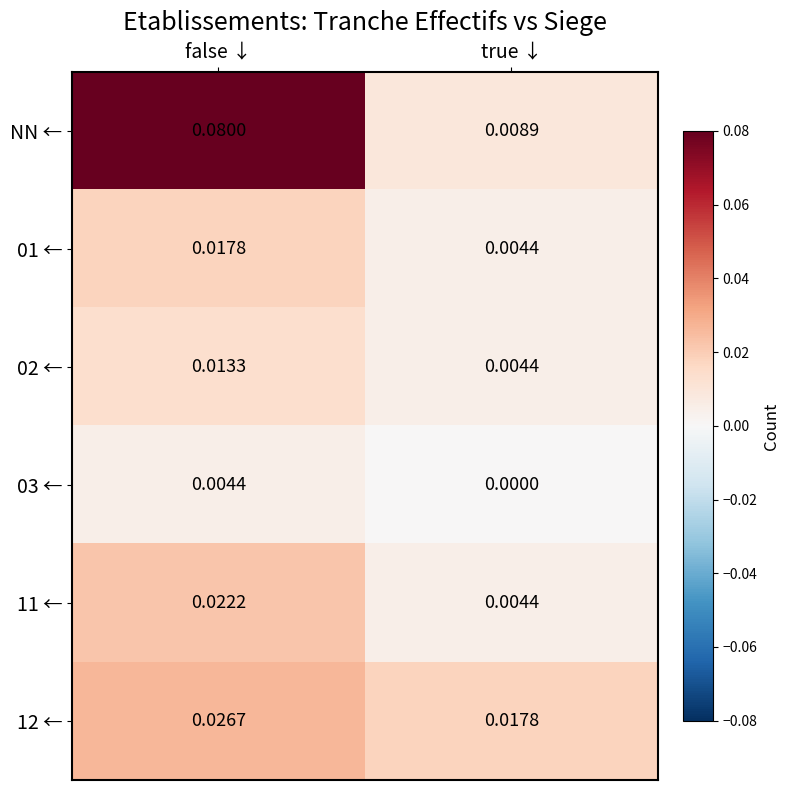

At which label does 01 ← reach its peak?

false ↓